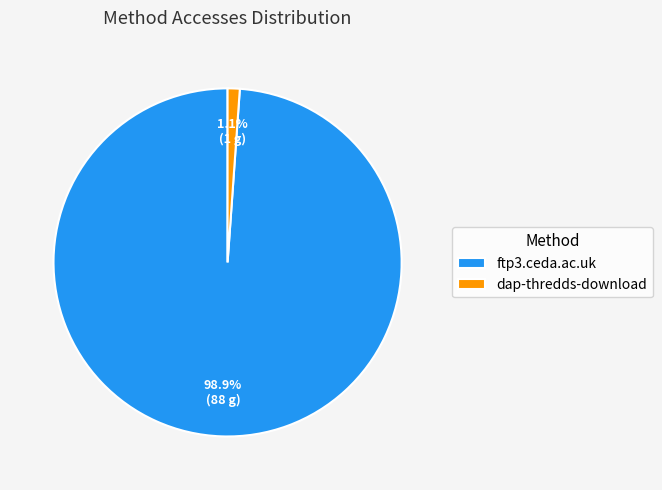

Which has a higher value, ftp3.ceda.ac.uk or dap-thredds-download?

ftp3.ceda.ac.uk